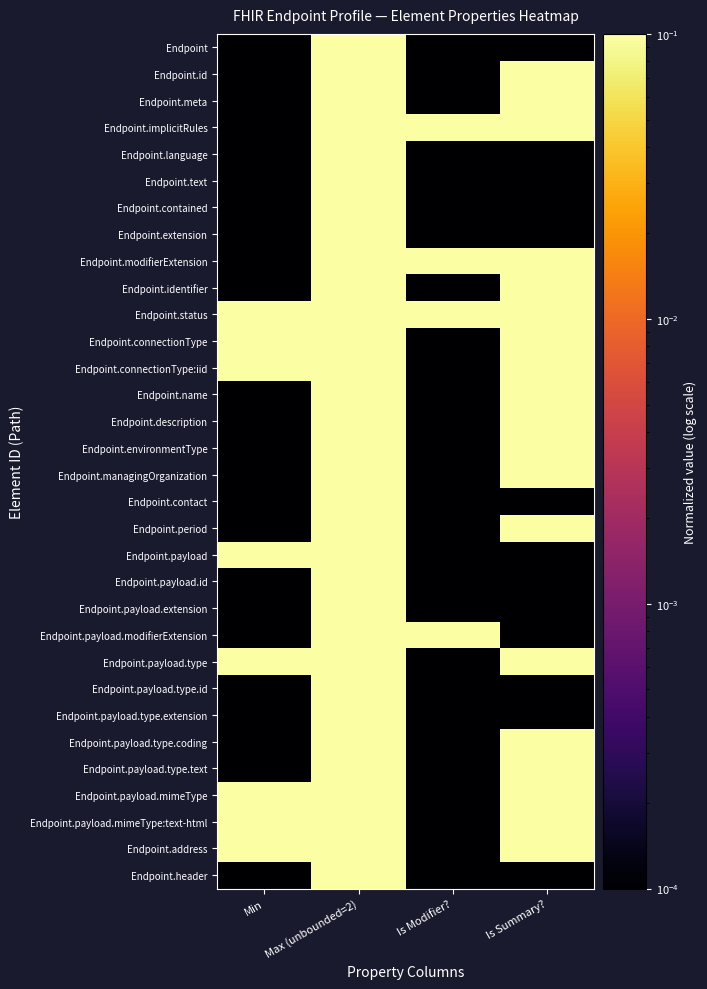

Reading left to right, extract all data points from this chart.

Endpoint: Min=0.0	Max (unbounded=2)=1.0	Is Modifier?=0.0	Is Summary?=0.0
Endpoint.id: Min=0.0	Max (unbounded=2)=0.5	Is Modifier?=0.0	Is Summary?=0.5
Endpoint.meta: Min=0.0	Max (unbounded=2)=0.5	Is Modifier?=0.0	Is Summary?=0.5
Endpoint.implicitRules: Min=0.0	Max (unbounded=2)=0.5	Is Modifier?=0.5	Is Summary?=0.5
Endpoint.language: Min=0.0	Max (unbounded=2)=0.5	Is Modifier?=0.0	Is Summary?=0.0
Endpoint.text: Min=0.0	Max (unbounded=2)=0.5	Is Modifier?=0.0	Is Summary?=0.0
Endpoint.contained: Min=0.0	Max (unbounded=2)=1.0	Is Modifier?=0.0	Is Summary?=0.0
Endpoint.extension: Min=0.0	Max (unbounded=2)=1.0	Is Modifier?=0.0	Is Summary?=0.0
Endpoint.modifierExtension: Min=0.0	Max (unbounded=2)=1.0	Is Modifier?=0.5	Is Summary?=0.5
Endpoint.identifier: Min=0.0	Max (unbounded=2)=1.0	Is Modifier?=0.0	Is Summary?=0.5
Endpoint.status: Min=0.5	Max (unbounded=2)=0.5	Is Modifier?=0.5	Is Summary?=0.5
Endpoint.connectionType: Min=0.5	Max (unbounded=2)=1.0	Is Modifier?=0.0	Is Summary?=0.5
Endpoint.connectionType:iid: Min=0.5	Max (unbounded=2)=0.5	Is Modifier?=0.0	Is Summary?=0.5
Endpoint.name: Min=0.0	Max (unbounded=2)=0.5	Is Modifier?=0.0	Is Summary?=0.5
Endpoint.description: Min=0.0	Max (unbounded=2)=0.5	Is Modifier?=0.0	Is Summary?=0.5
Endpoint.environmentType: Min=0.0	Max (unbounded=2)=1.0	Is Modifier?=0.0	Is Summary?=0.5
Endpoint.managingOrganization: Min=0.0	Max (unbounded=2)=0.5	Is Modifier?=0.0	Is Summary?=0.5
Endpoint.contact: Min=0.0	Max (unbounded=2)=1.0	Is Modifier?=0.0	Is Summary?=0.0
Endpoint.period: Min=0.0	Max (unbounded=2)=0.5	Is Modifier?=0.0	Is Summary?=0.5
Endpoint.payload: Min=0.5	Max (unbounded=2)=1.0	Is Modifier?=0.0	Is Summary?=0.0
Endpoint.payload.id: Min=0.0	Max (unbounded=2)=0.5	Is Modifier?=0.0	Is Summary?=0.0
Endpoint.payload.extension: Min=0.0	Max (unbounded=2)=1.0	Is Modifier?=0.0	Is Summary?=0.0
Endpoint.payload.modifierExtension: Min=0.0	Max (unbounded=2)=1.0	Is Modifier?=0.5	Is Summary?=0.0
Endpoint.payload.type: Min=0.5	Max (unbounded=2)=0.5	Is Modifier?=0.0	Is Summary?=0.5
Endpoint.payload.type.id: Min=0.0	Max (unbounded=2)=0.5	Is Modifier?=0.0	Is Summary?=0.0
Endpoint.payload.type.extension: Min=0.0	Max (unbounded=2)=1.0	Is Modifier?=0.0	Is Summary?=0.0
Endpoint.payload.type.coding: Min=0.0	Max (unbounded=2)=1.0	Is Modifier?=0.0	Is Summary?=0.5
Endpoint.payload.type.text: Min=0.0	Max (unbounded=2)=0.5	Is Modifier?=0.0	Is Summary?=0.5
Endpoint.payload.mimeType: Min=0.5	Max (unbounded=2)=1.0	Is Modifier?=0.0	Is Summary?=0.5
Endpoint.payload.mimeType:text-html: Min=0.5	Max (unbounded=2)=0.5	Is Modifier?=0.0	Is Summary?=0.5
Endpoint.address: Min=0.5	Max (unbounded=2)=0.5	Is Modifier?=0.0	Is Summary?=0.5
Endpoint.header: Min=0.0	Max (unbounded=2)=1.0	Is Modifier?=0.0	Is Summary?=0.0